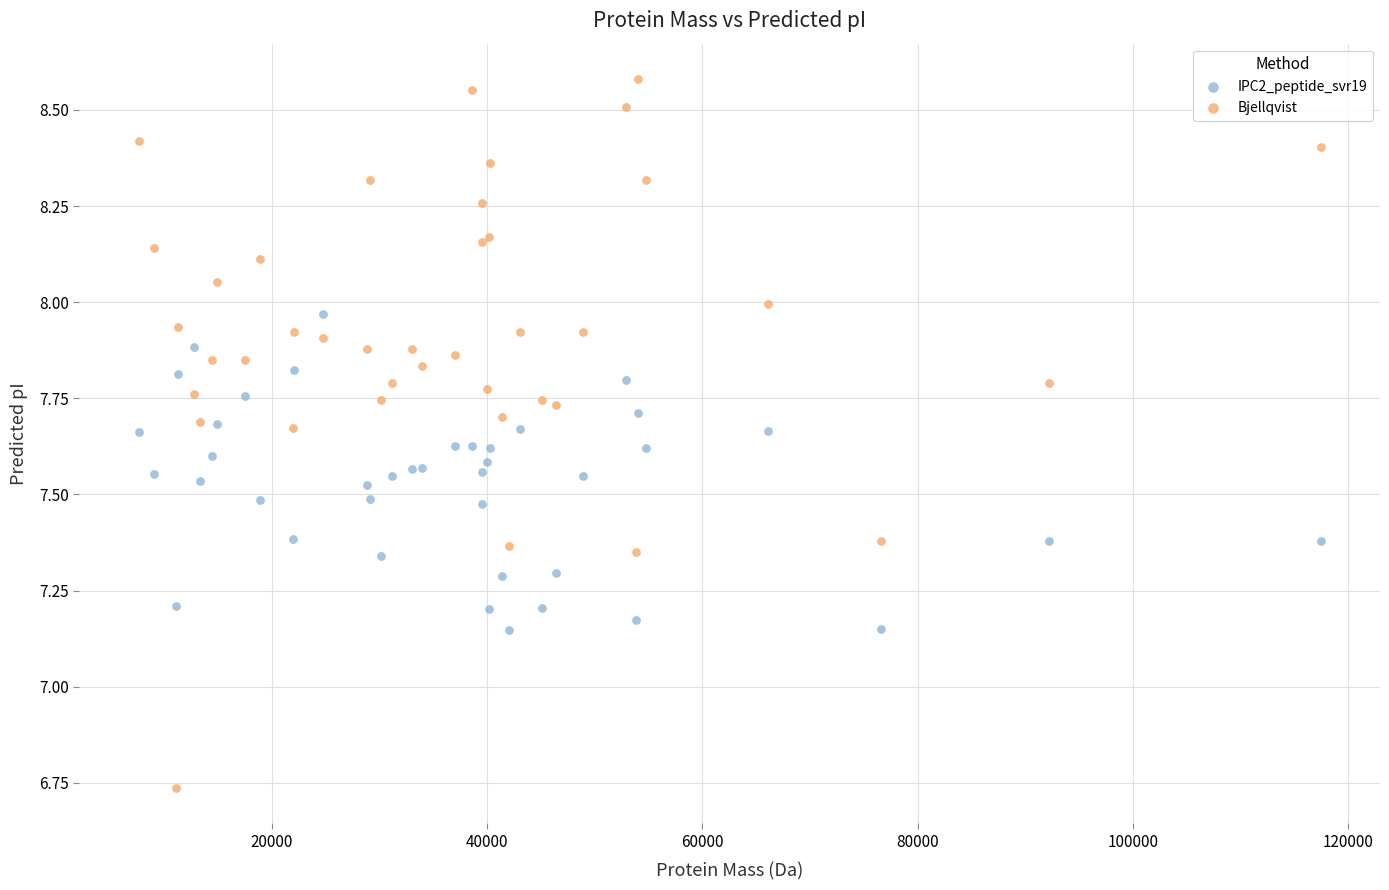

Which series has the widest spread of Y values?

Bjellqvist